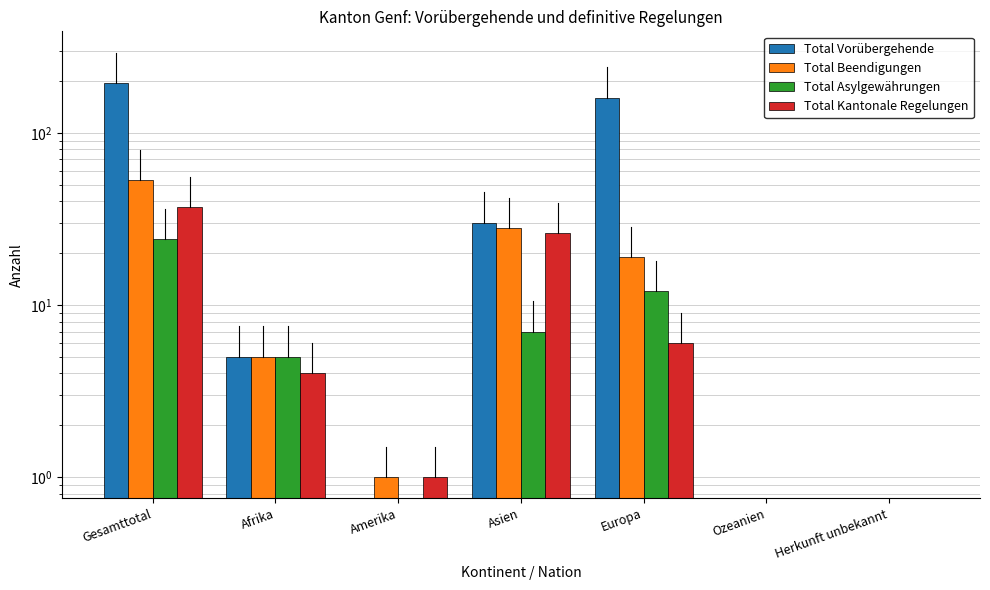

How many data points in Total Vorübergehende are above 5?

3